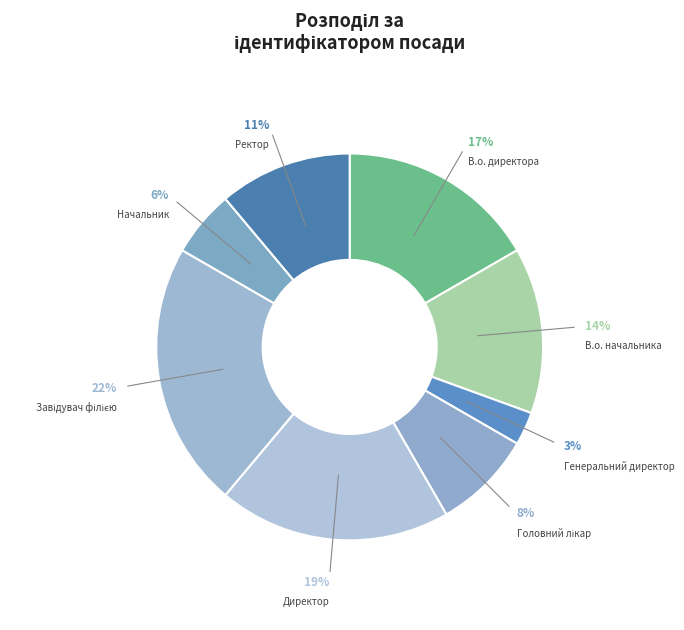

To the nearest percent, what is the average slice percentage?

12%